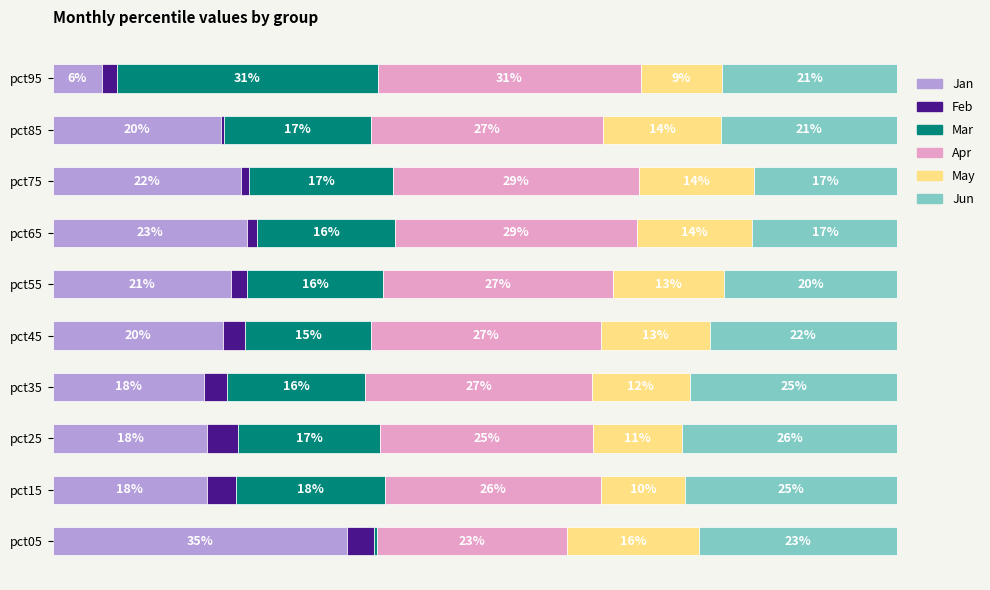

At which label does Jan reach its minimum?

pct95